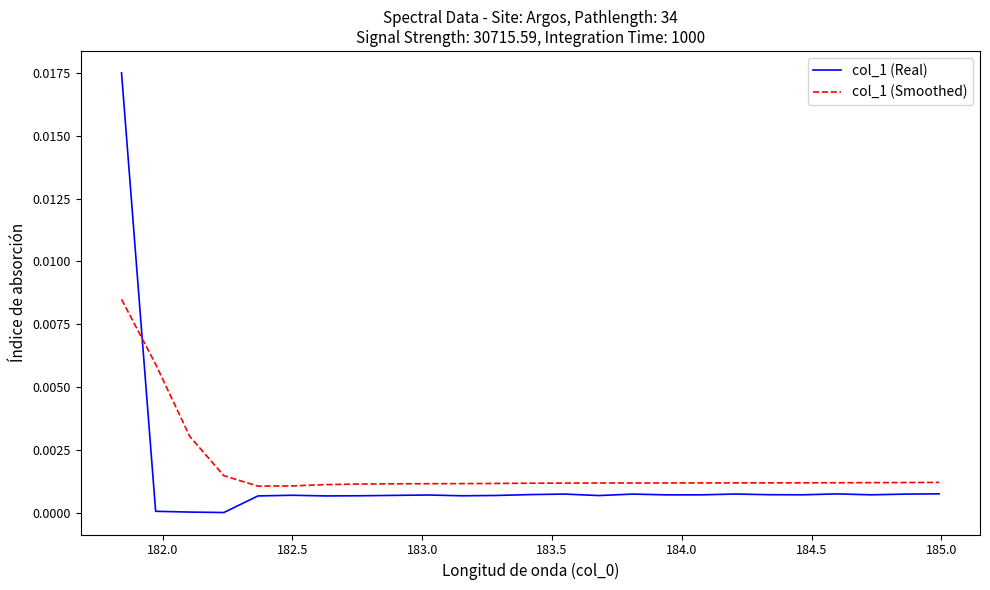

Which series has the widest spread of values?

col_1 (Real)